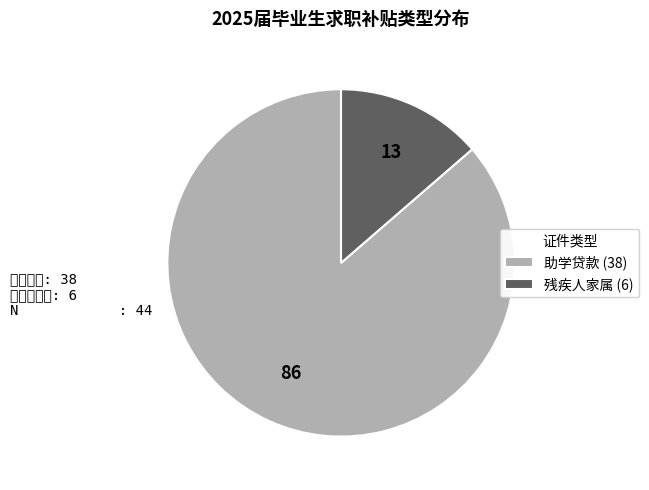

Between 助学贷款 and 残疾人家属, which is larger?

助学贷款